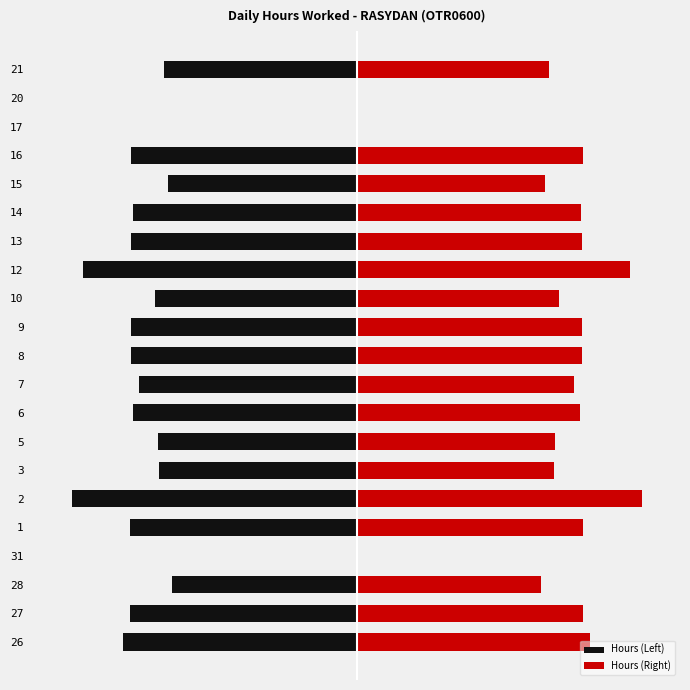

At how many categories does at least one series exceed 11?

11